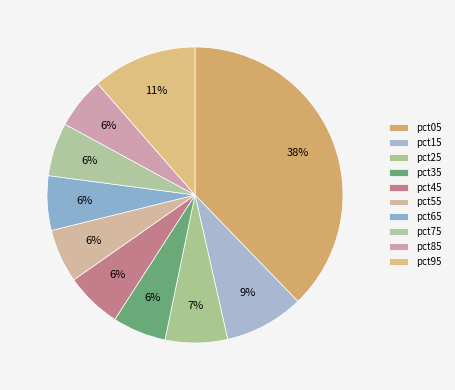

Which slice is the largest?

pct05